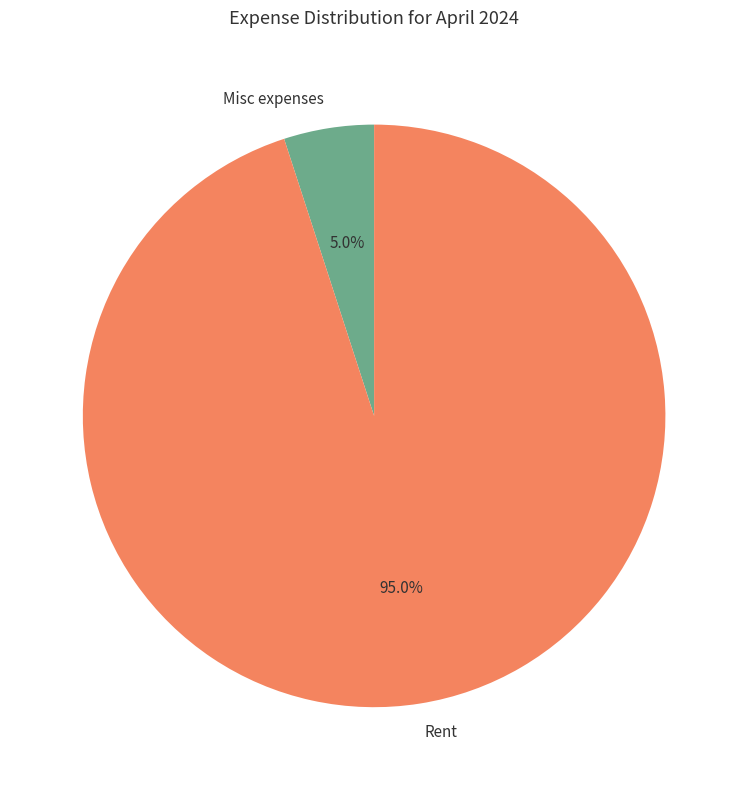

Which category has the biggest portion of the pie?

Rent